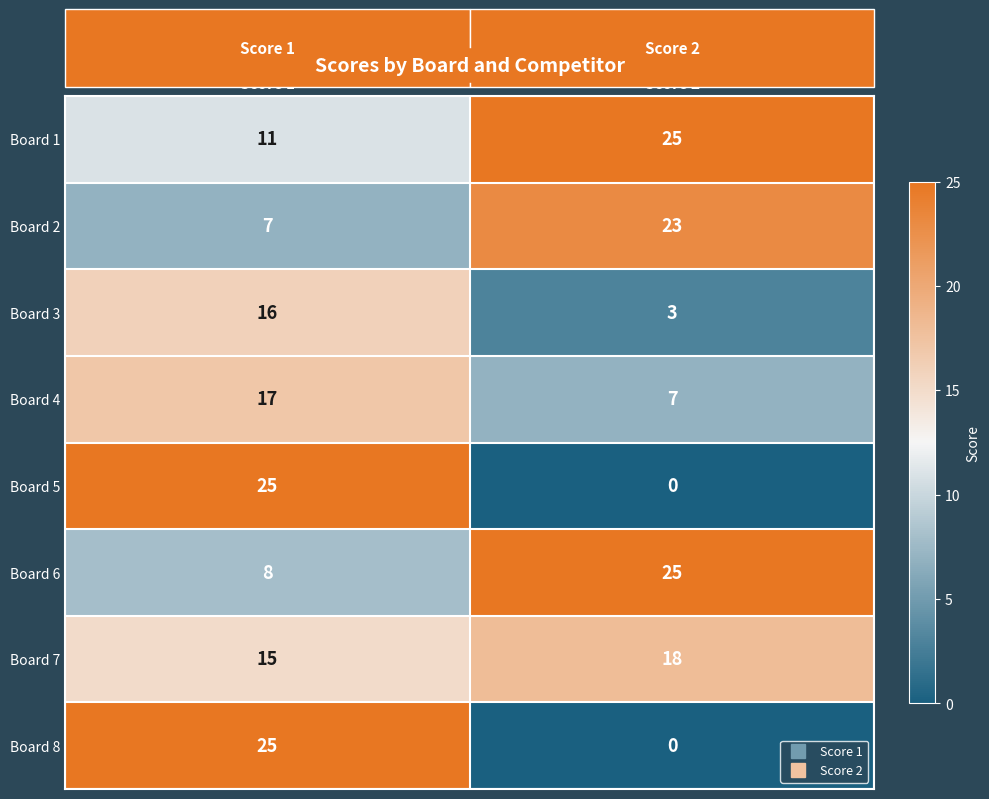

True or false: Board 4 has a value of 17 at Score 1.

True